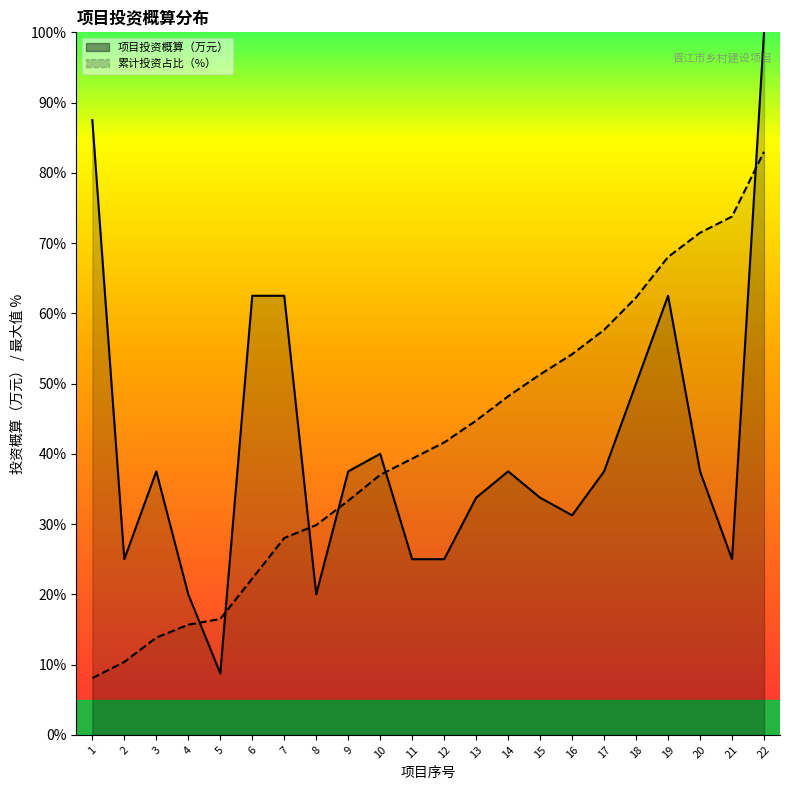

What is the average value of the 序号 series?

41.4